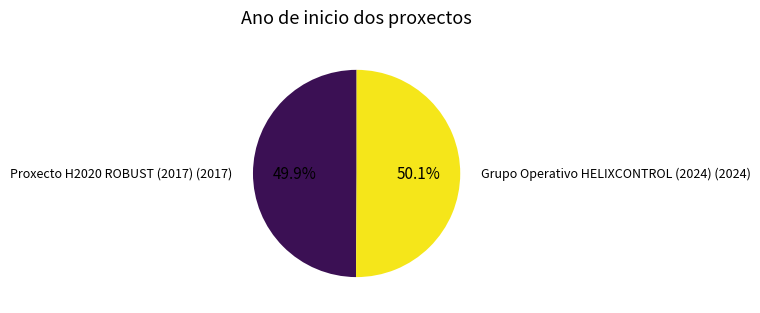

To the nearest percent, what percentage of the pie is Proxecto H2020 ROBUST (2017)?

50%